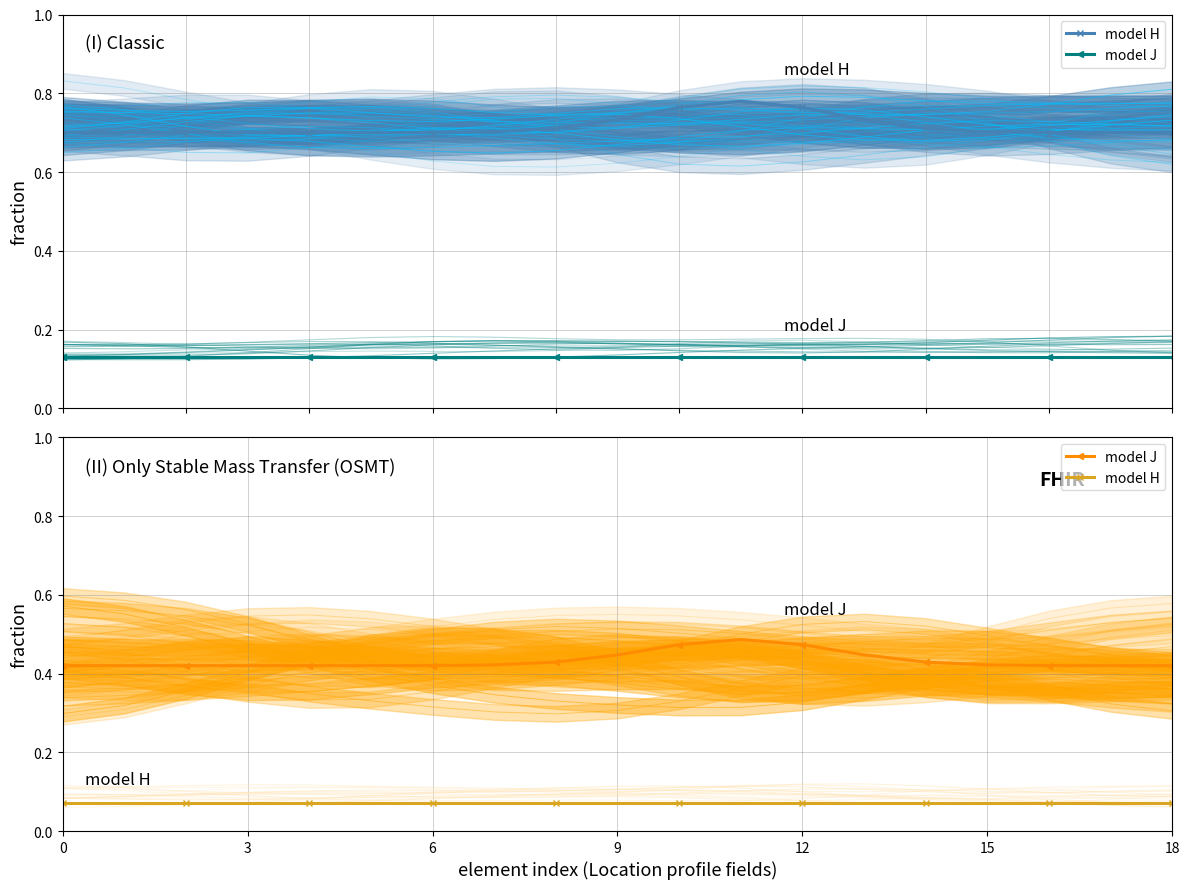

What is the difference between the highest and lowest values at 18?

0.4